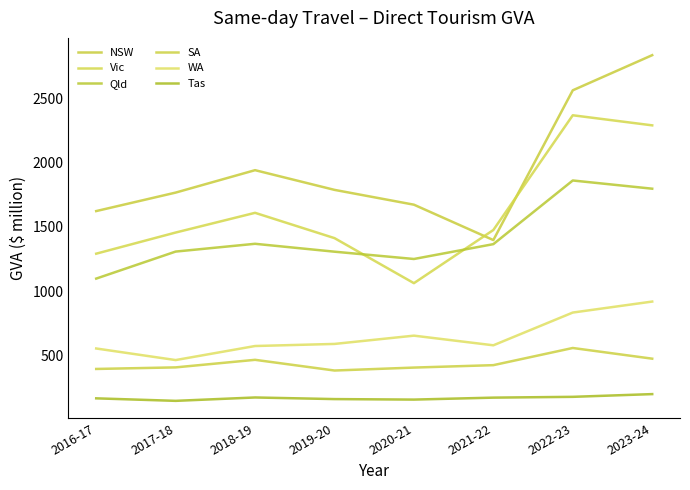

What is the difference between the maximum and second lowest values in the NSW series?

1212.1